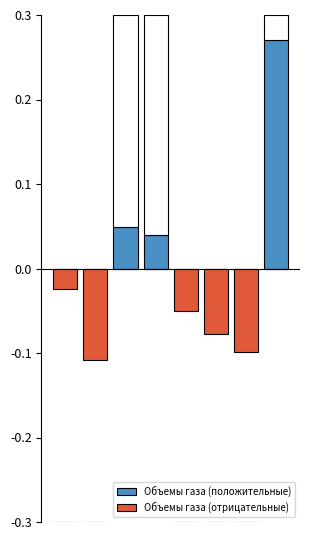

How many series are shown in this chart?

2